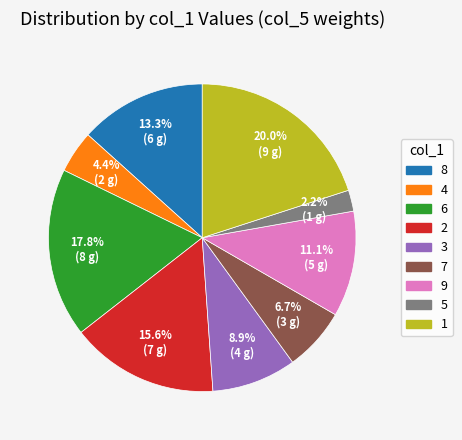

Is there any slice that represents more than half of the pie?

No